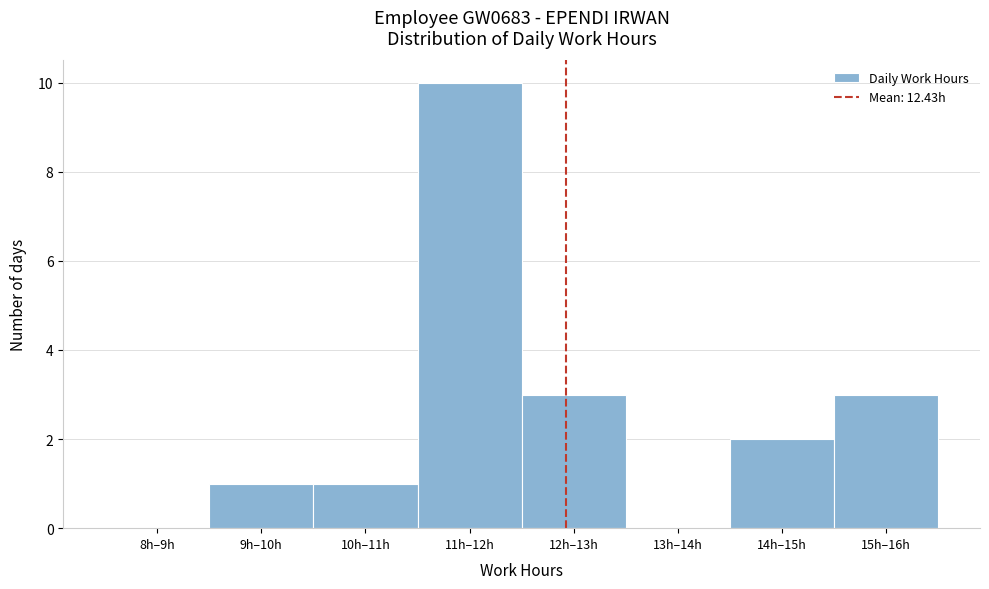

Reading left to right, transcribe all the data shown in this chart.

8h–9h=0	9h–10h=1	10h–11h=1	11h–12h=10	12h–13h=3	13h–14h=0	14h–15h=2	15h–16h=3